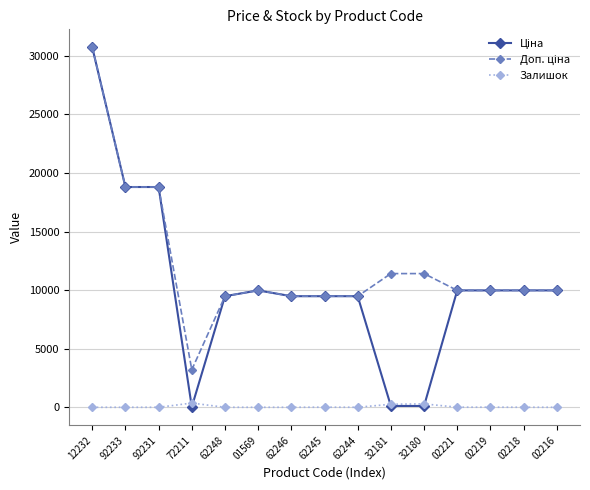

What position from the right is 72211?

12